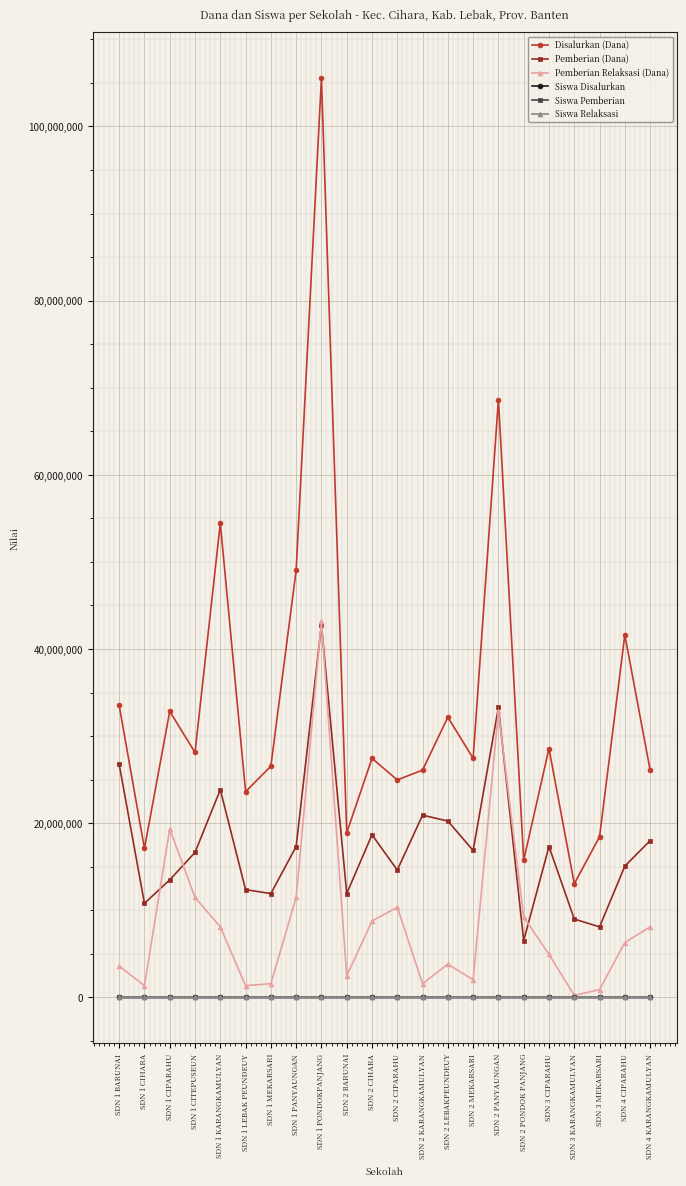

At which category is the sum across all series the highest?

SDN 1 PONDOKPANJANG